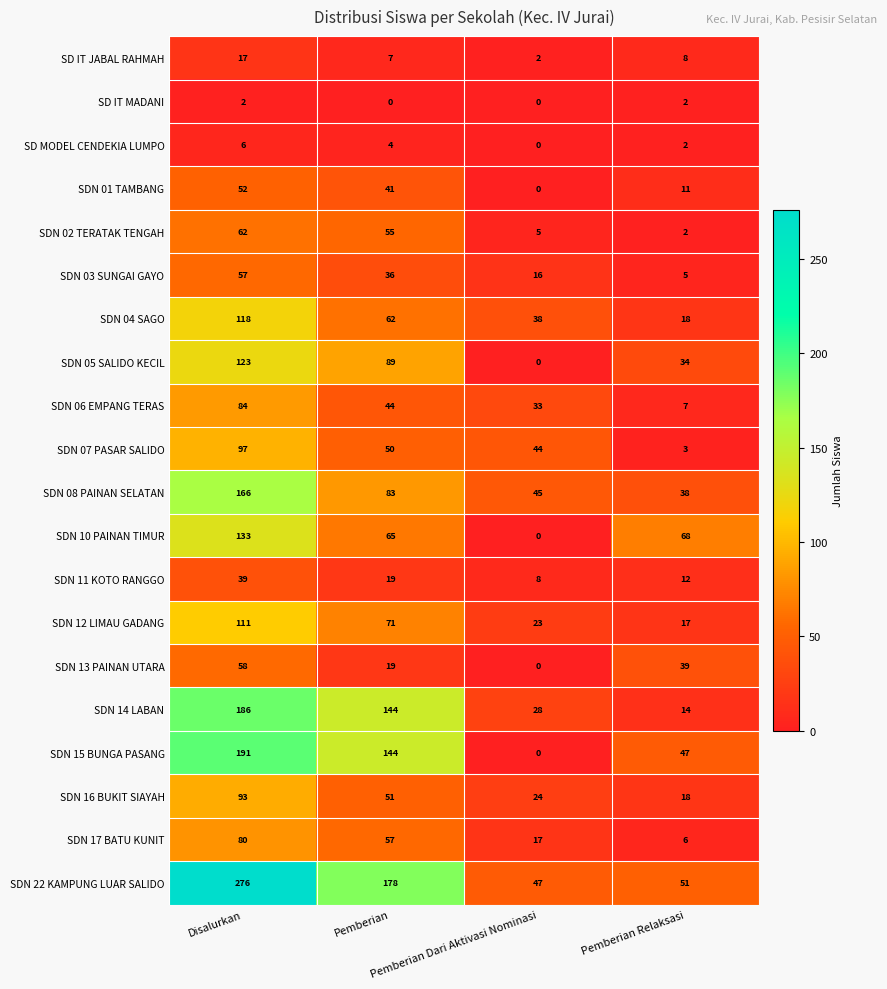

How many series are shown in this chart?

20